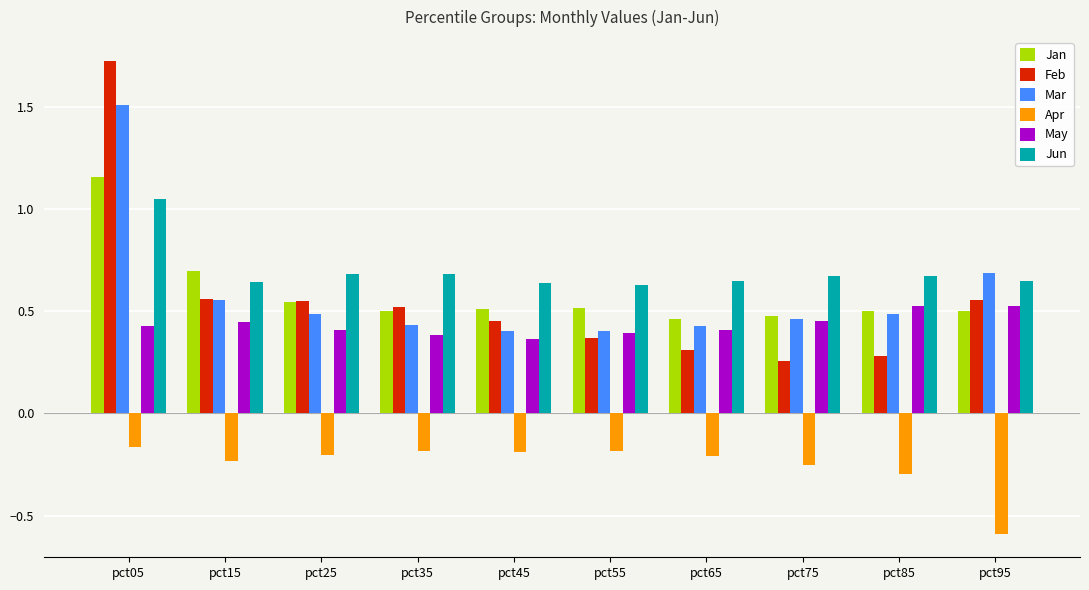

What are all the series names shown in the legend?

Jan, Feb, Mar, Apr, May, Jun